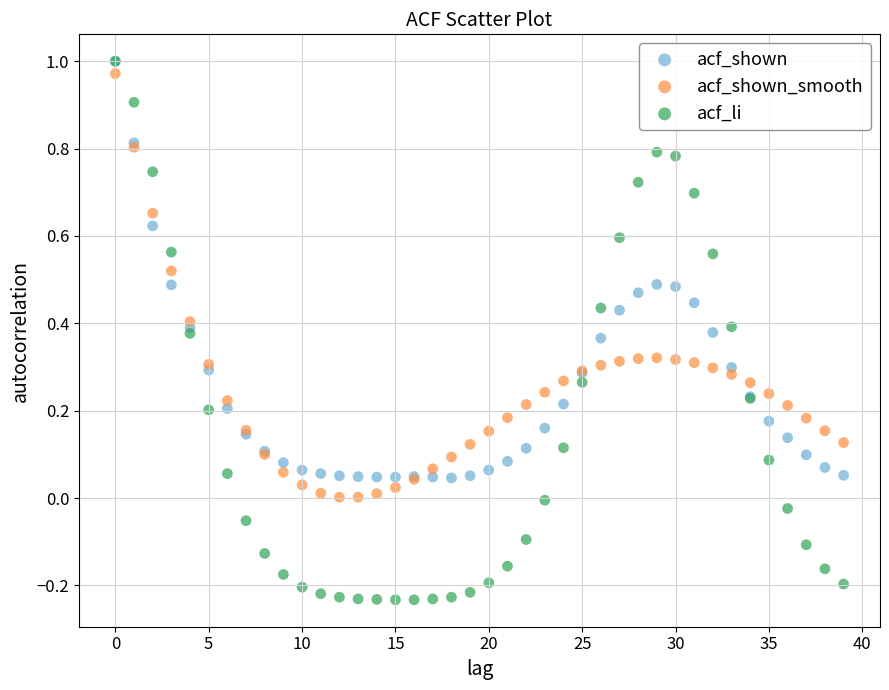

Which series contains the lowest Y value?

acf_li